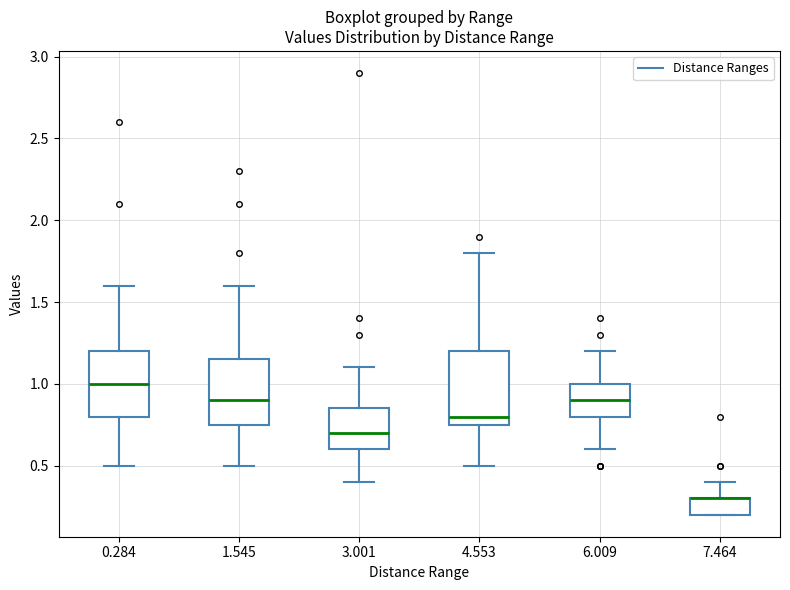

Reading left to right, transcribe this box plot: for each box, give where its median line is, the range the box spans, and where its two whiskers end, as read against the y-axis. The values are not printed on the chart, so give them approximately, as read against the axis.

0.284: median 1.00, box 0.80 to 1.20, whiskers 0.50 to 1.60
1.545: median 0.90, box 0.75 to 1.15, whiskers 0.50 to 1.60
3.001: median 0.70, box 0.60 to 0.85, whiskers 0.40 to 1.10
4.553: median 0.80, box 0.75 to 1.20, whiskers 0.50 to 1.80
6.009: median 0.90, box 0.80 to 1.00, whiskers 0.60 to 1.20
7.464: median 0.30 (drawn on the box's upper edge), box 0.20 to 0.30, whiskers 0.20 to 0.40